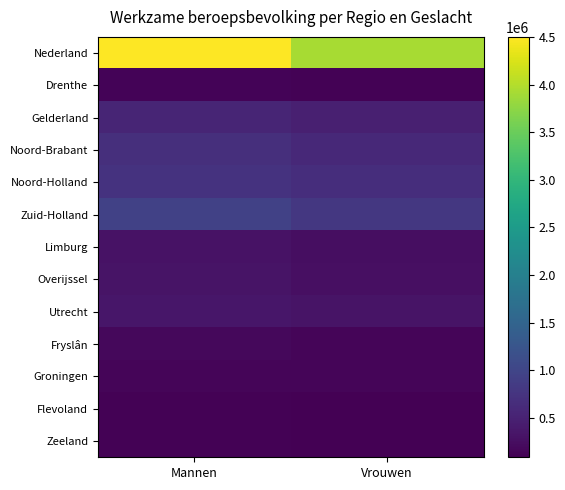

What is the greatest value displayed?

4505000